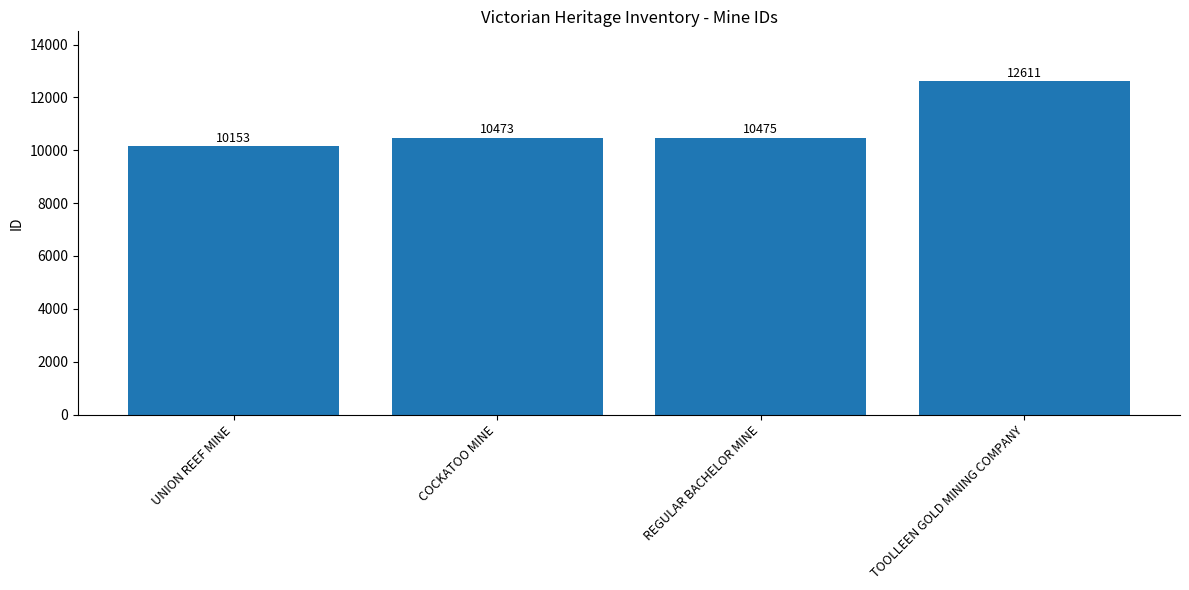

What is the change in value from REGULAR BACHELOR MINE to TOOLLEEN GOLD MINING COMPANY?

+2136